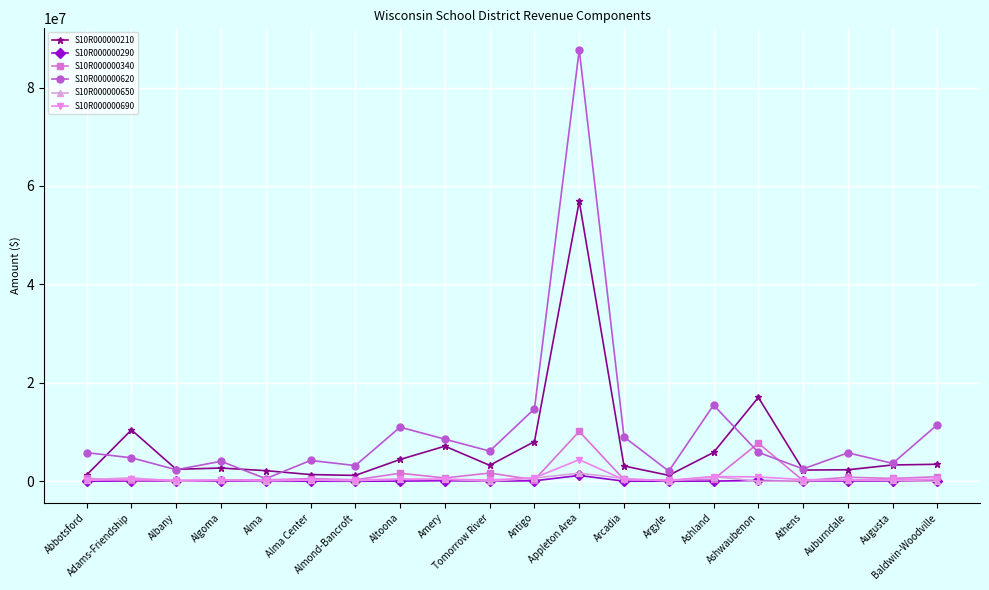

What is the maximum value for S10R000000620?

87640339.0